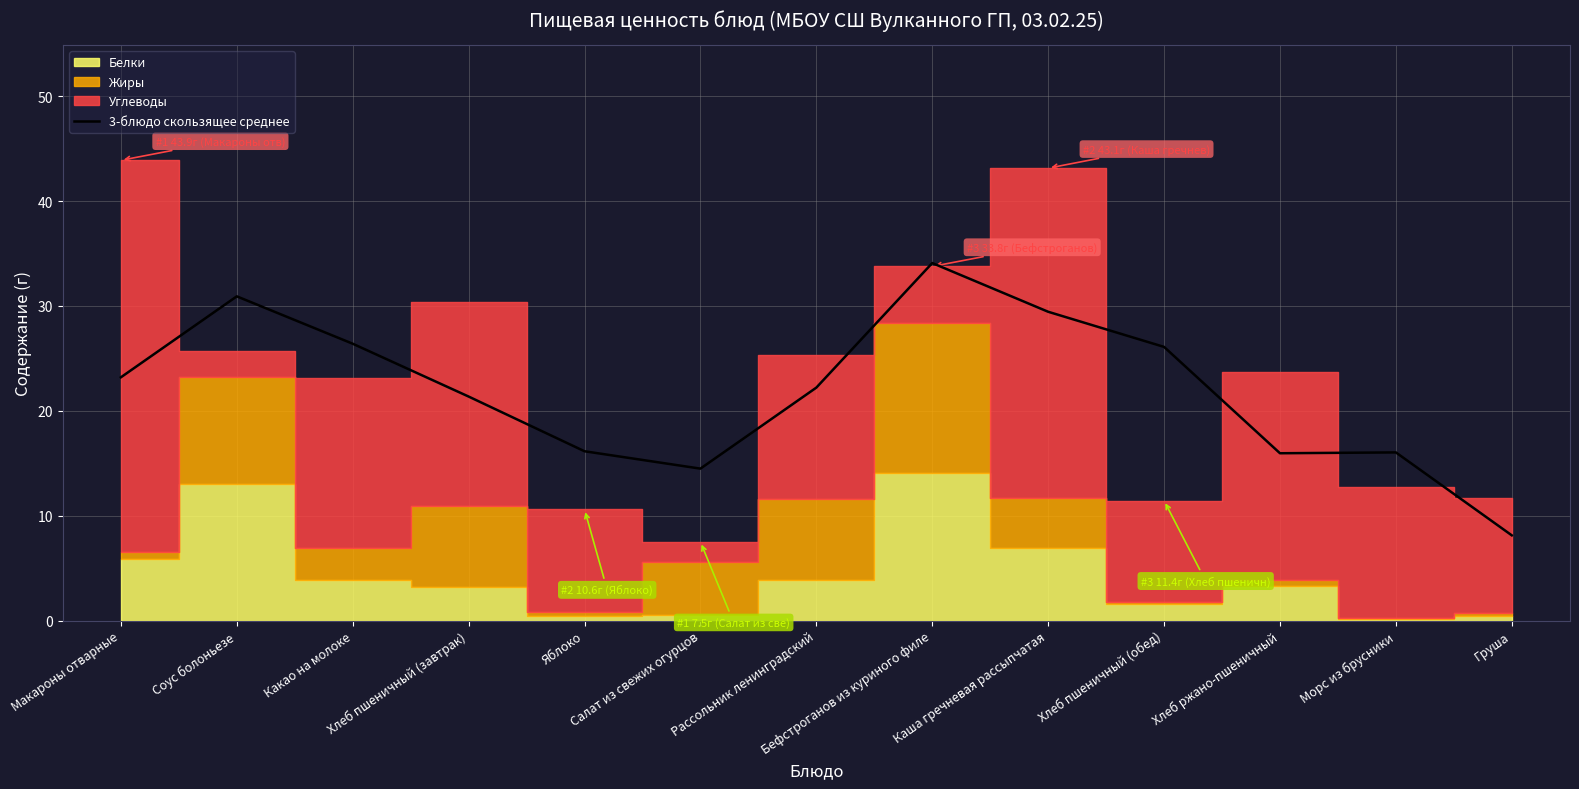

The chart shows a value of 46.5 at Соус болоньезе. True or false?

False